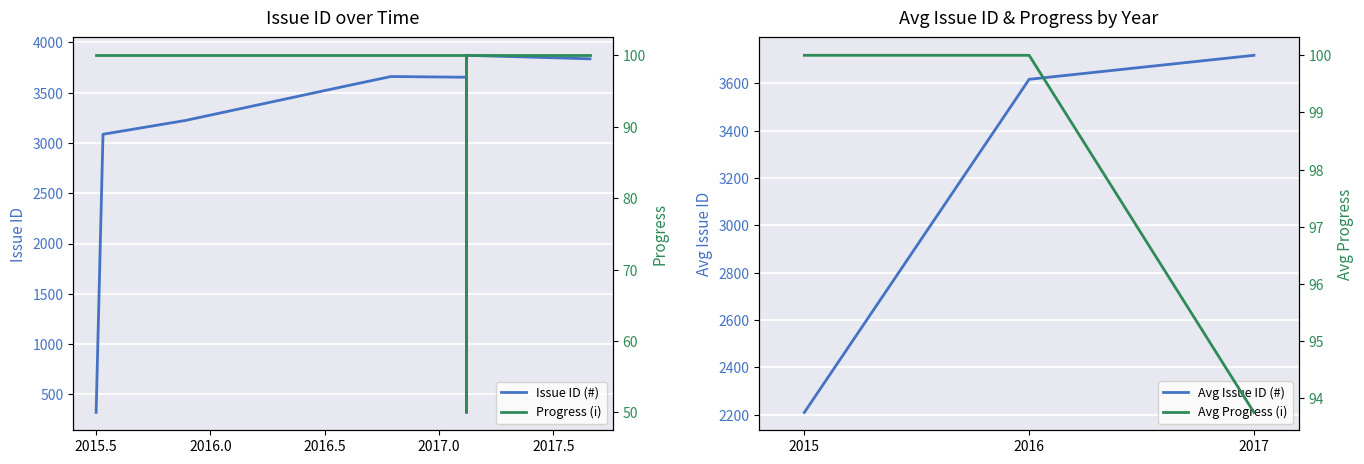

True or false: Avg Issue ID (#) has a value of 2210.0 at 2015.

True